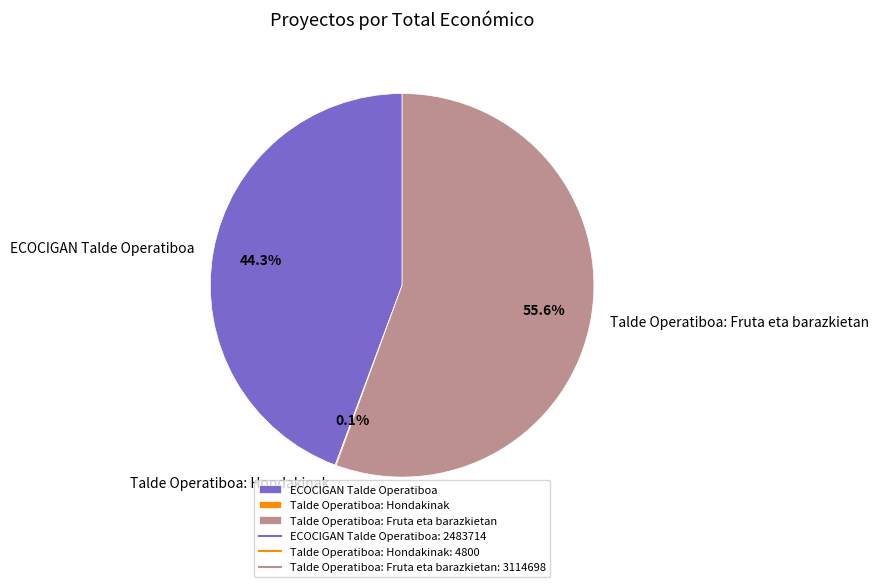

Is there any slice that represents more than half of the pie?

Yes